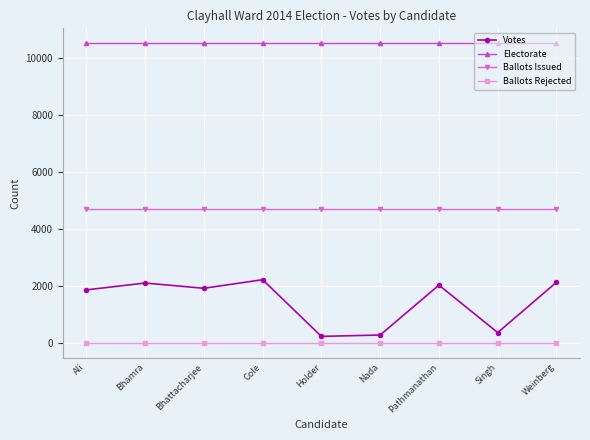

What is the highest value of the Votes series?

2227